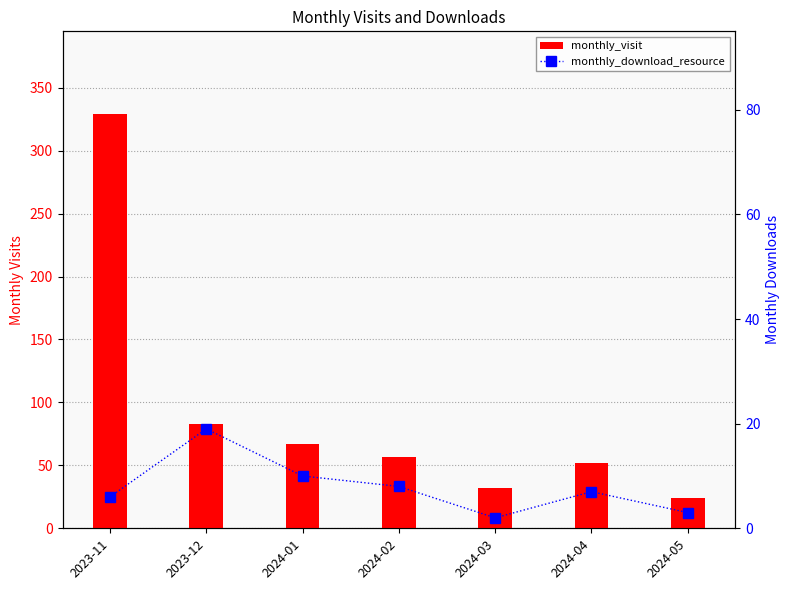

The value of monthly_visit at 2023-11 is 329. True or false?

True